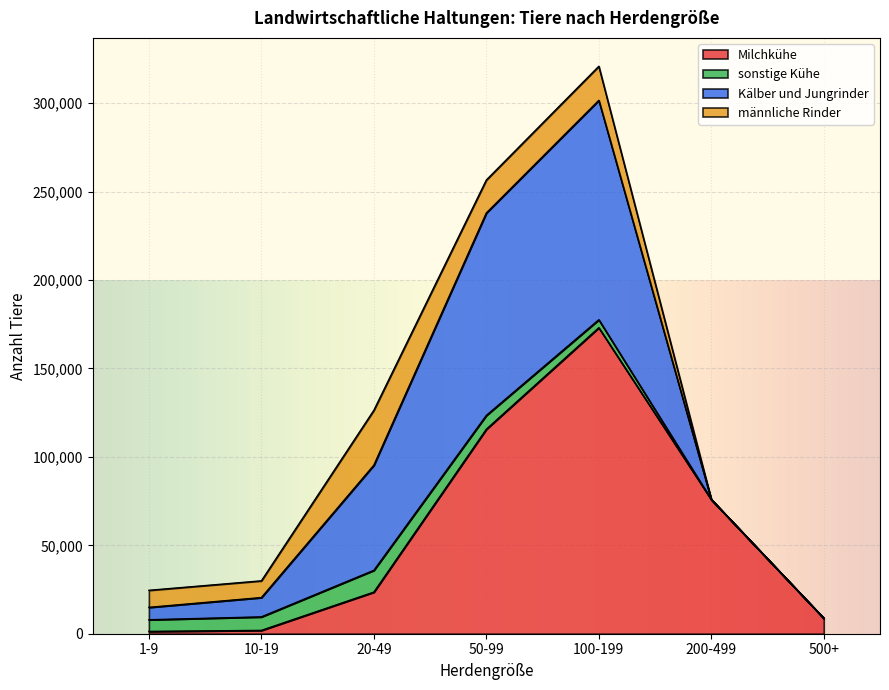

What is the maximum value shown in the chart?

173065